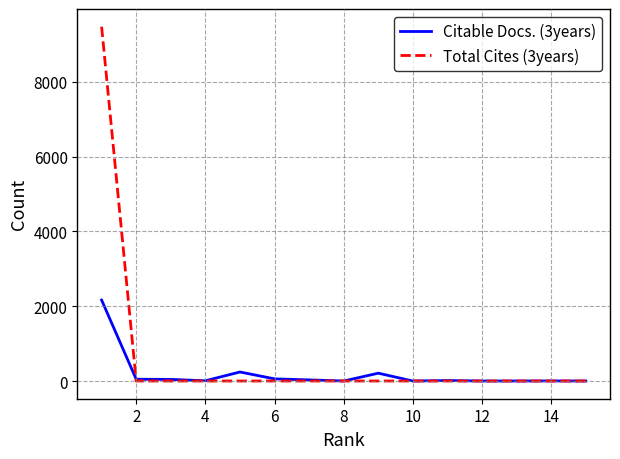

What is the sum of all Total Cites (3years) values?

9470